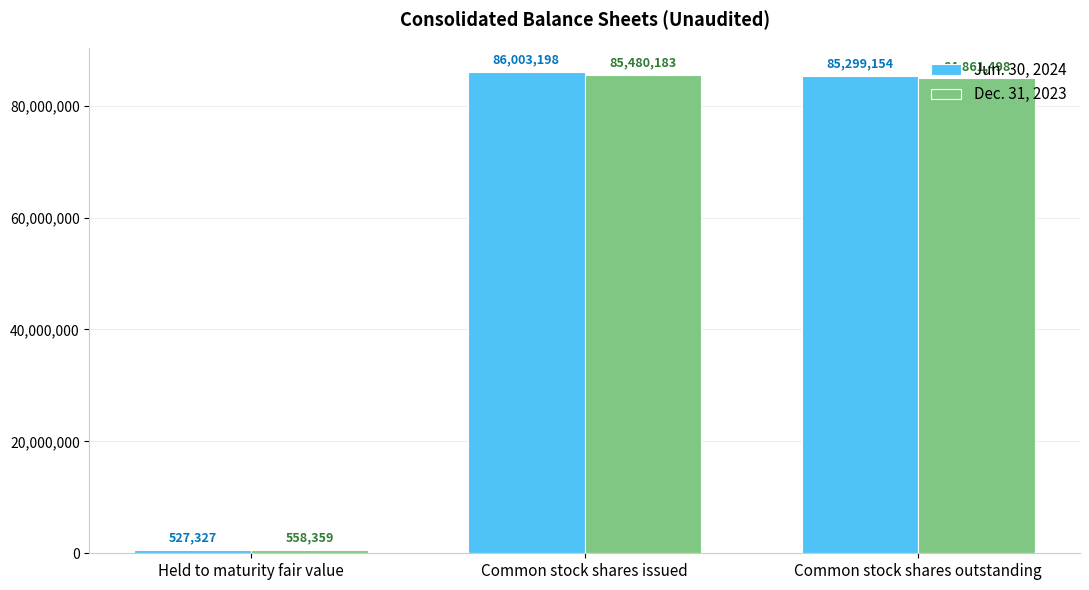

True or false: Dec. 31, 2023 has a value of 23875426 at Common stock shares outstanding.

False